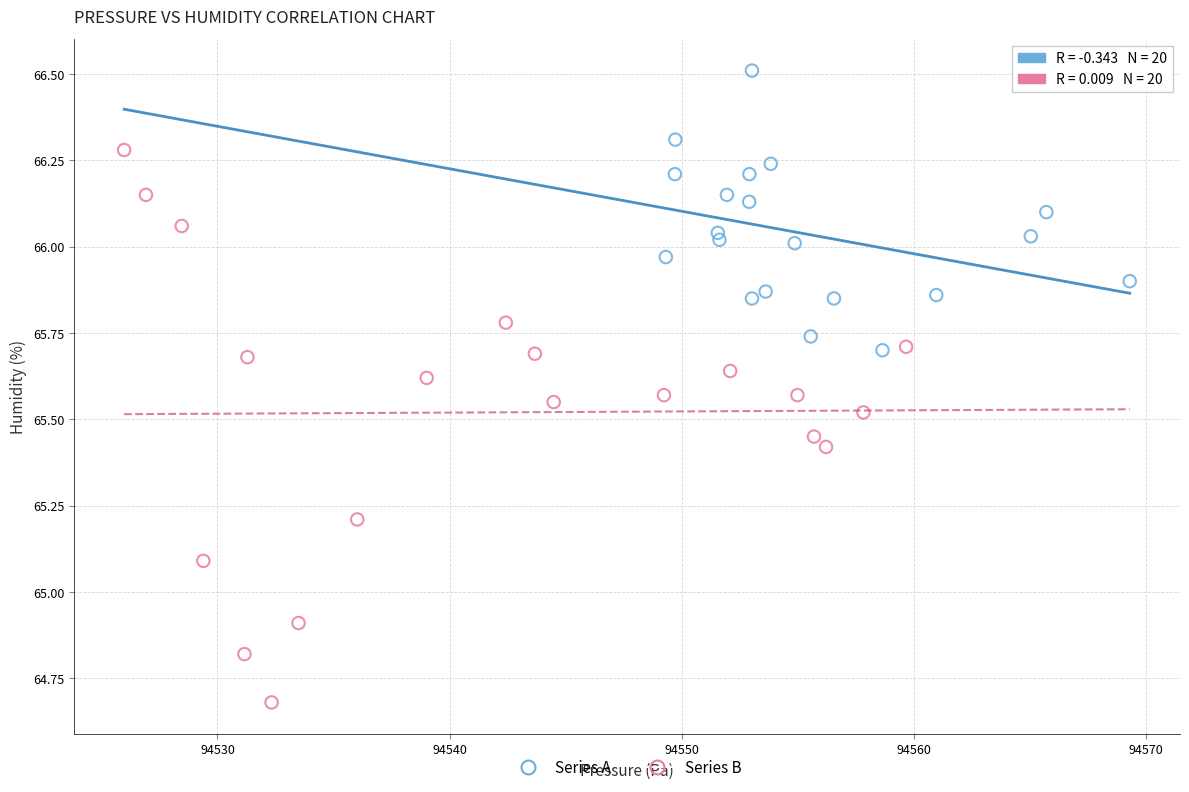

Which series reaches the maximum Y coordinate?

Series A